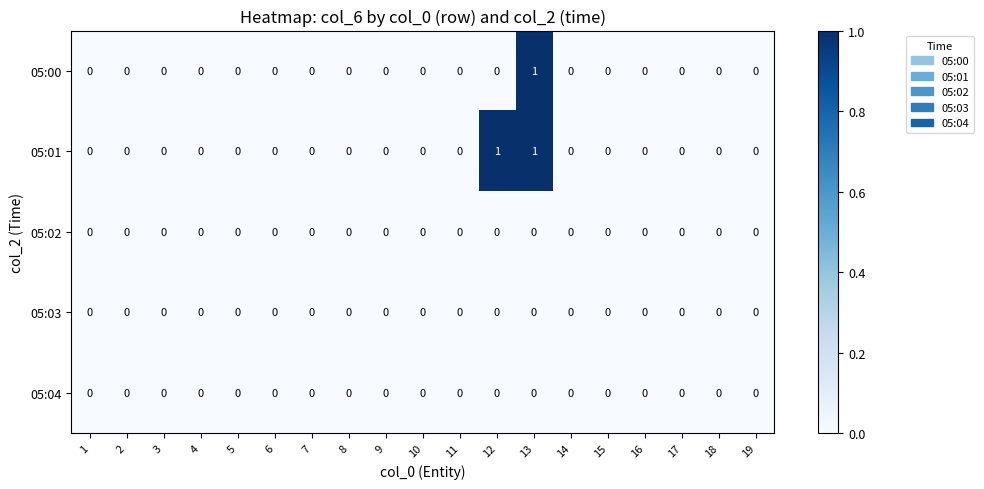

How many series are shown in this chart?

5